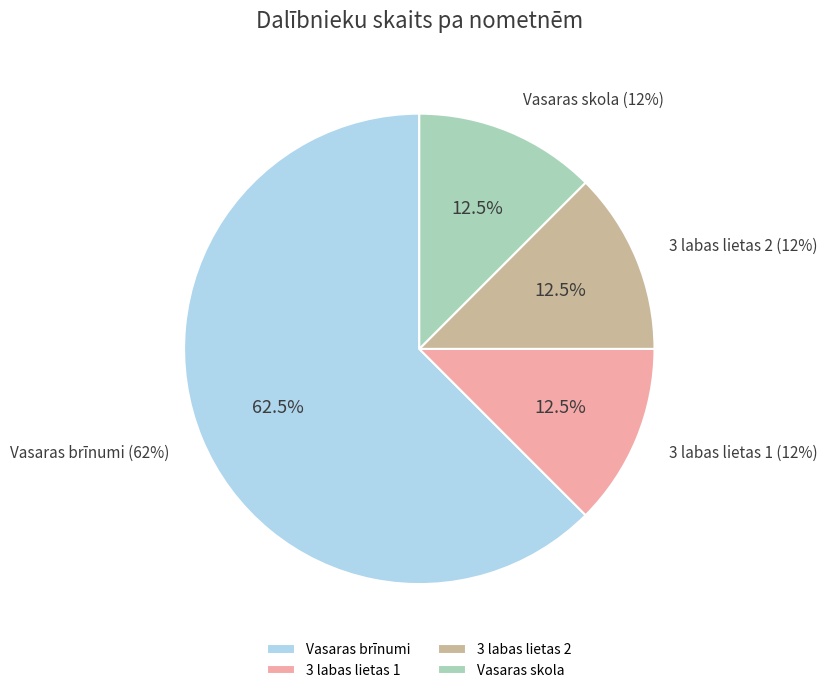

Which slice represents more than half of the pie?

Vasaras brīnumi